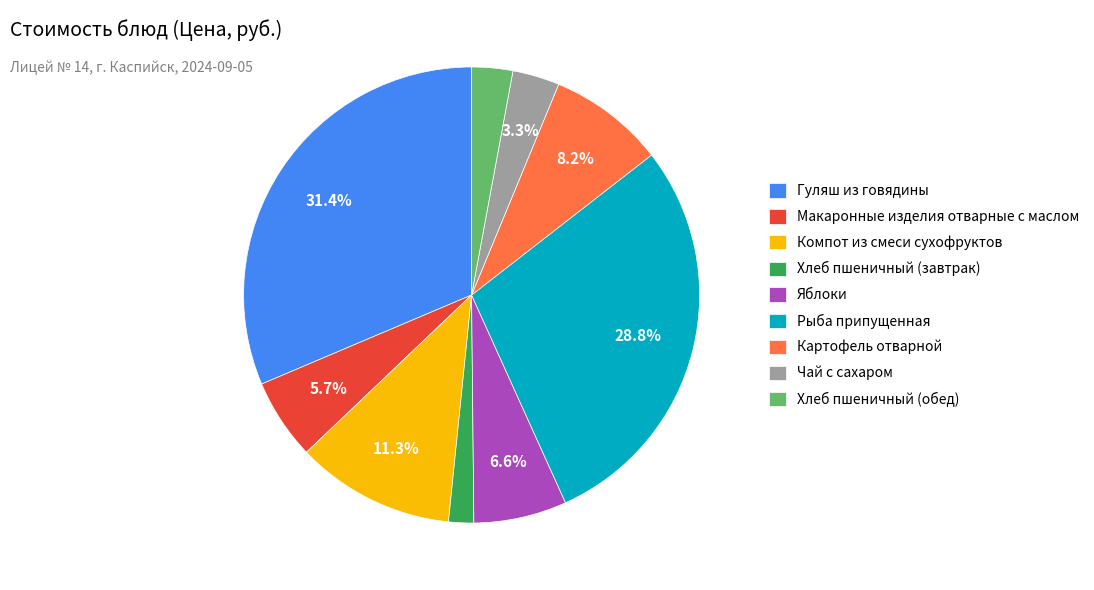

What portion of the pie excludes Чай с сахаром?

96.7%